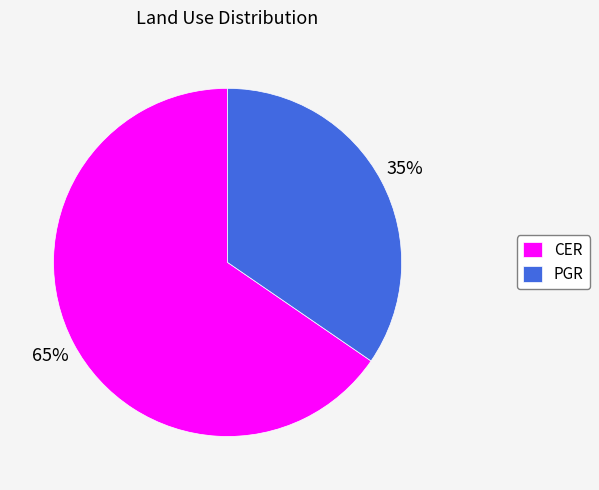

Rank the categories by value from lowest to highest.

PGR, CER